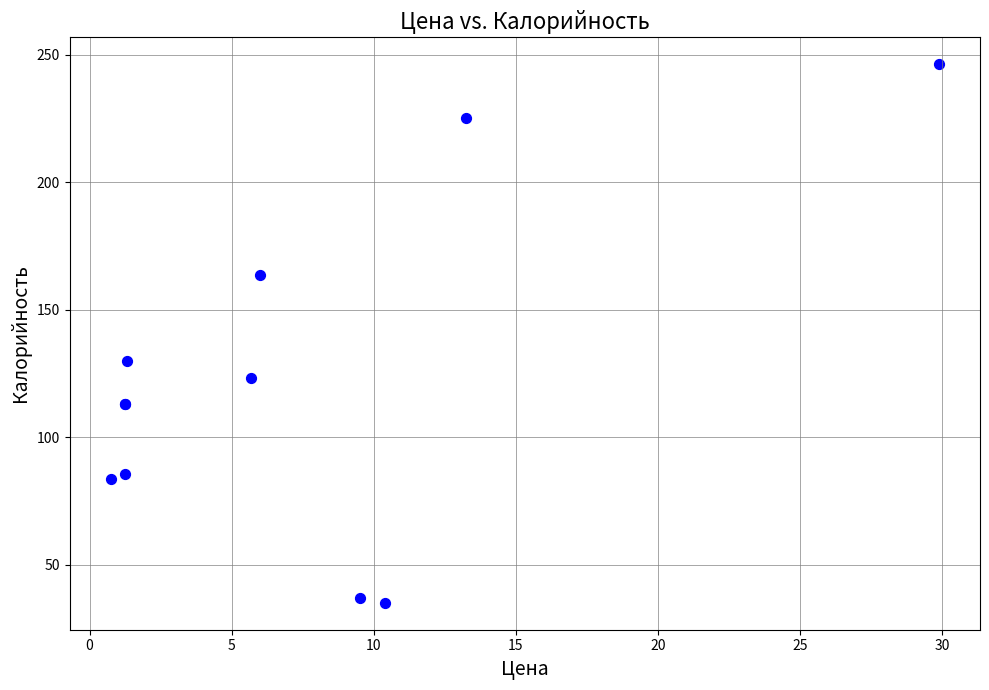

What Y value in the scatter plot is closest to 140?

130.0